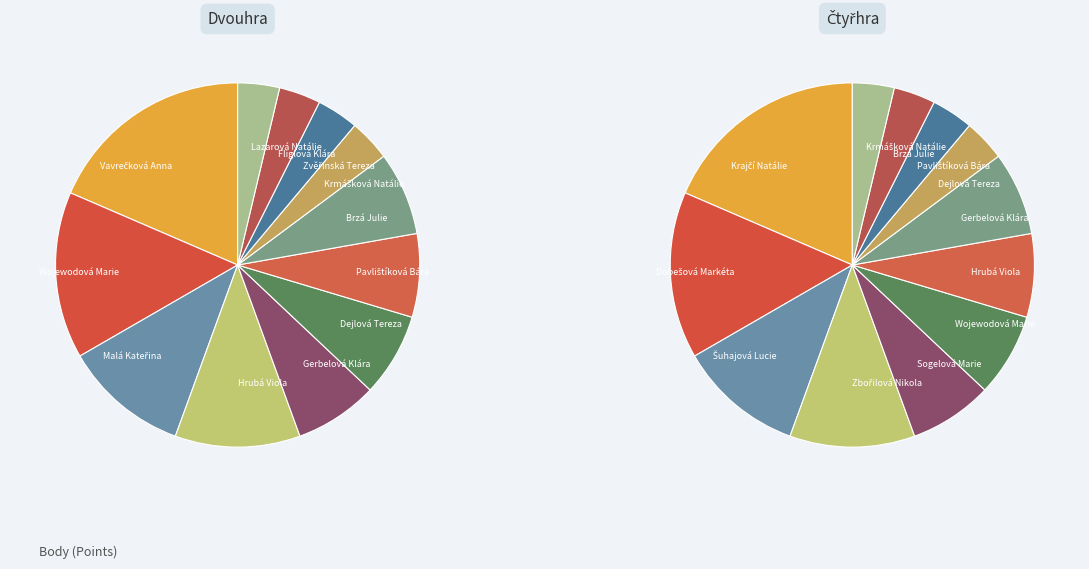

What percentage is the 1 slice, to the nearest percent?

15%